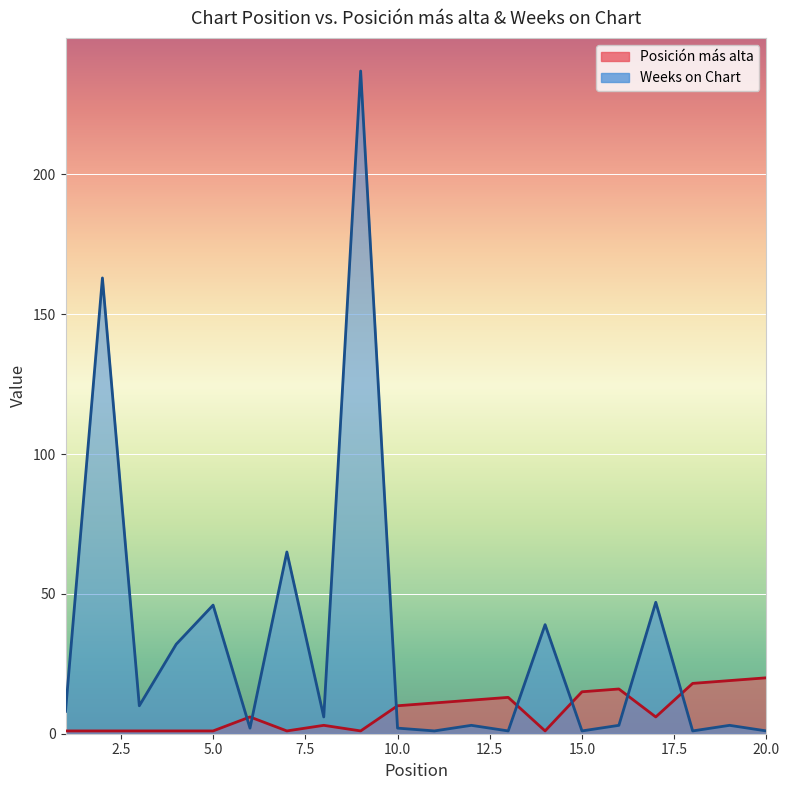

Rank the series at 18 from highest to lowest value.

Posición más alta, Weeks on Chart